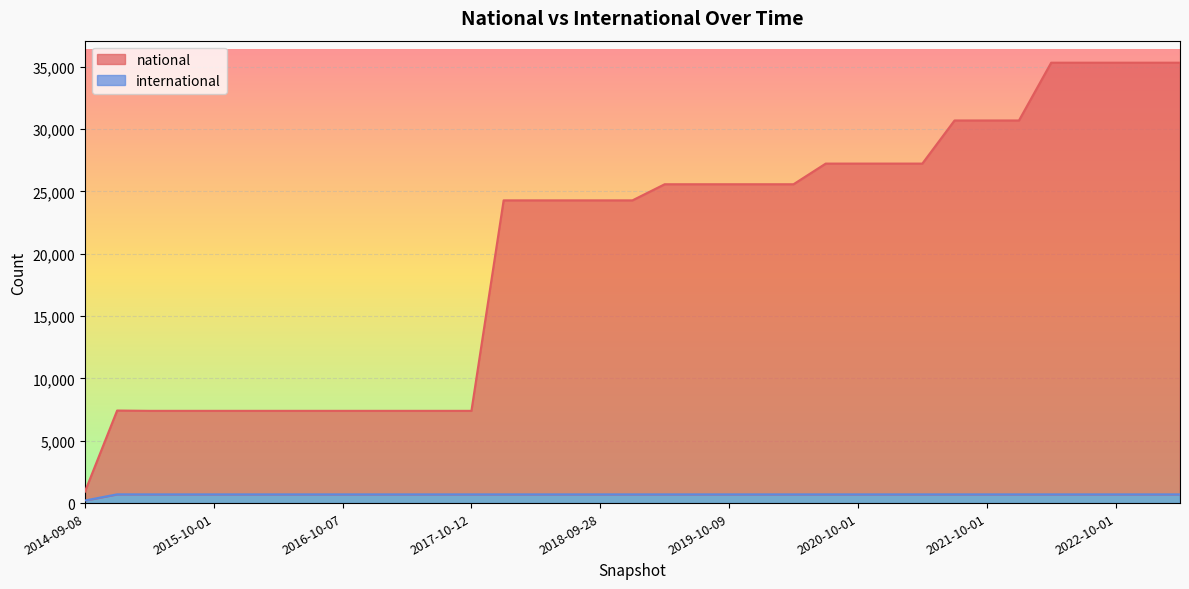

Is it true that international equals 699 at 2018-09-28?

True